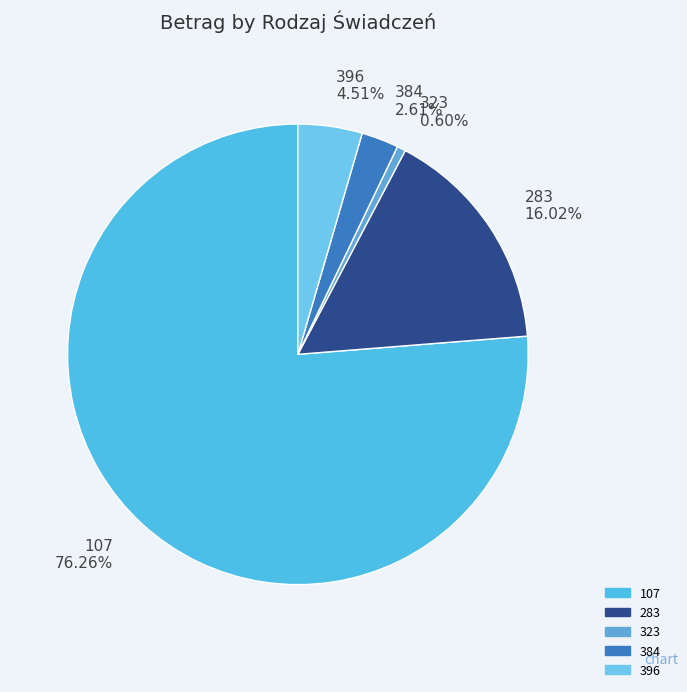

What is the ratio of the value at 283 to the value at 107?

0.2